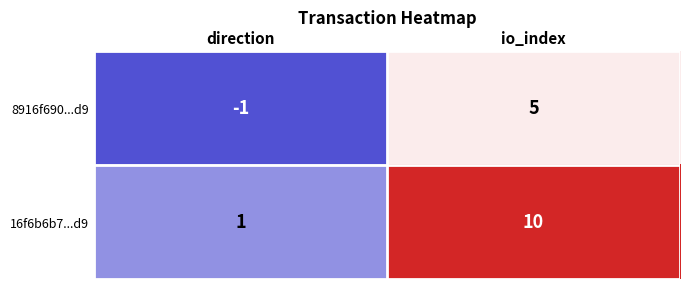

Rank the categories by 16f6b6b7...d9 value from highest to lowest.

io_index, direction